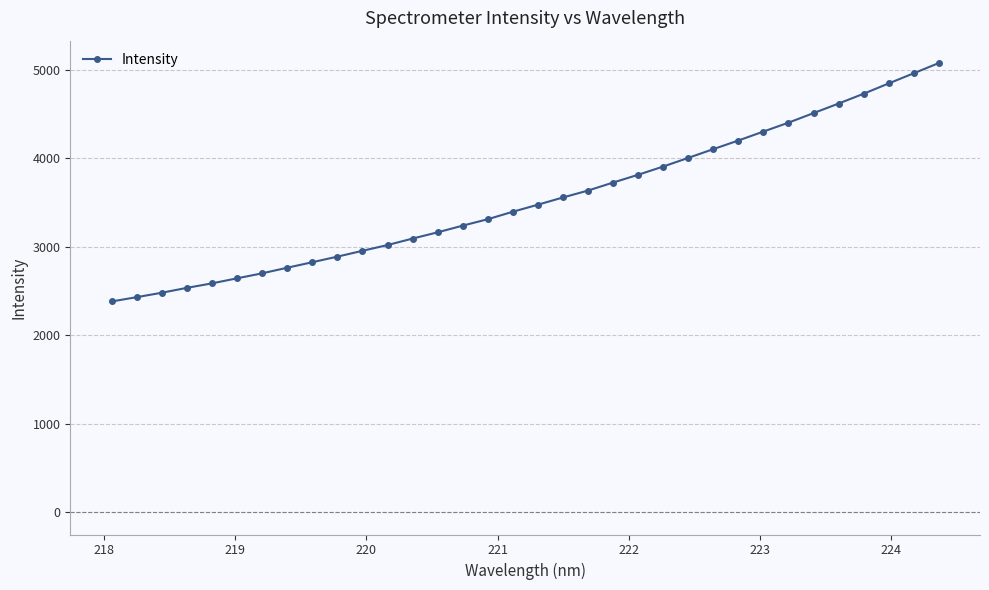

How many categories are shown in the chart?

34